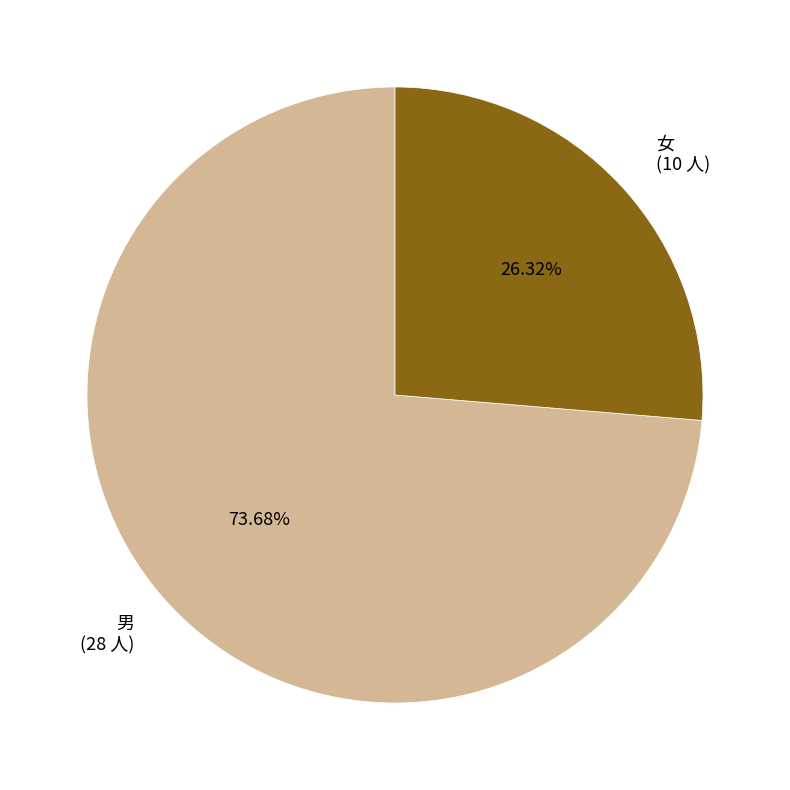

What is the smallest slice in the pie chart?

女